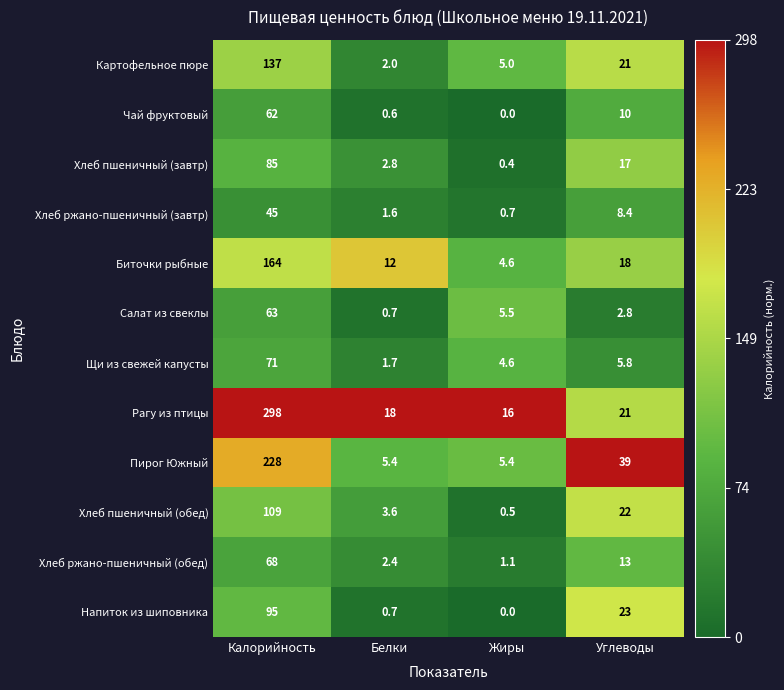

Rank the series by their maximum value, from highest to lowest.

Рагу из птицы, Пирог Южный, Биточки рыбные, Картофельное пюре, Хлеб пшеничный (обед), Напиток из шиповника, Хлеб пшеничный (завтр), Щи из свежей капусты, Хлеб ржано-пшеничный (обед), Салат из свеклы, Чай фруктовый, Хлеб ржано-пшеничный (завтр)